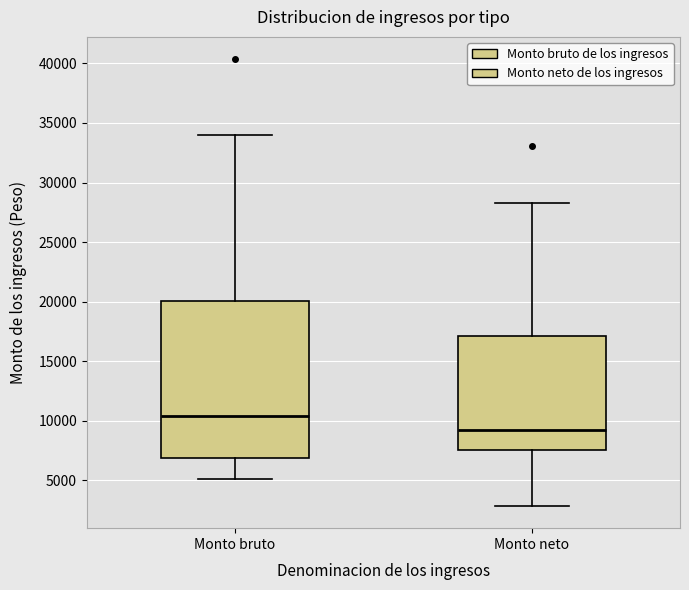

Which box is the tallest, from its lower edge to its upper edge?

Monto bruto